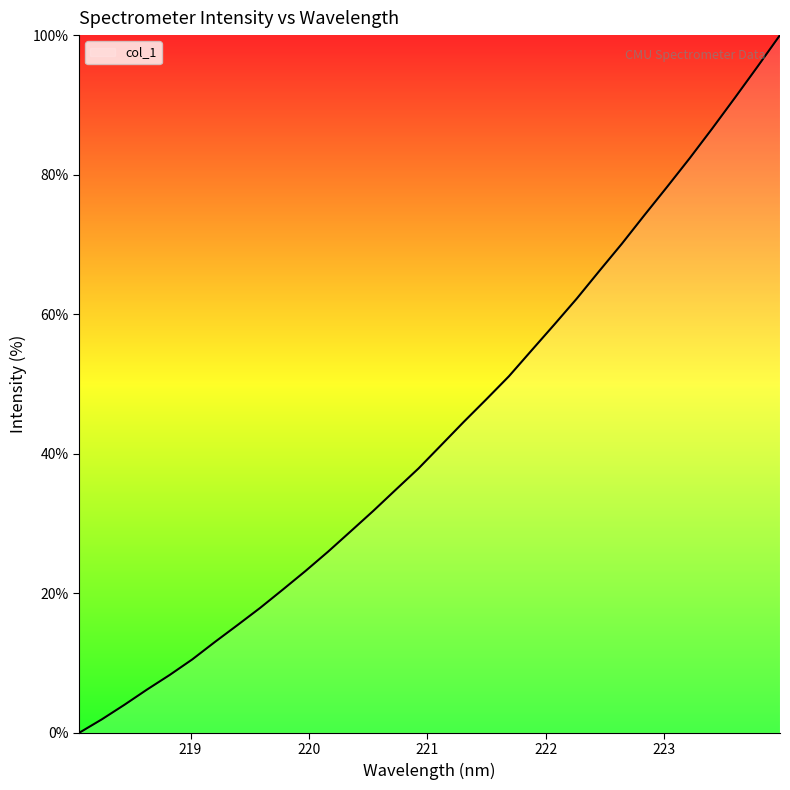

What is the maximum value shown in the chart?

100.0